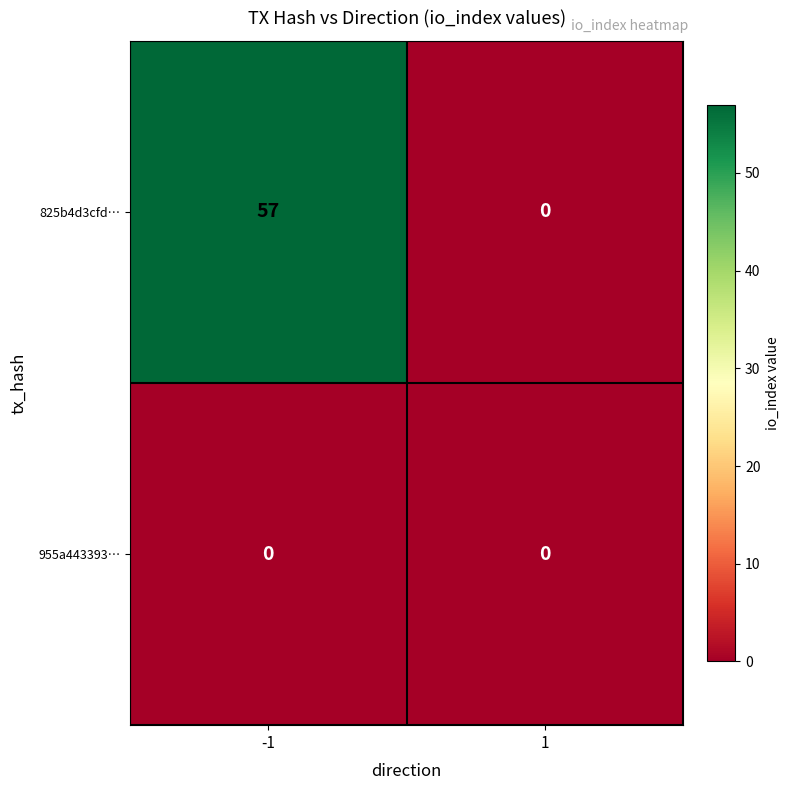

True or false: 825b4d3cfd… has a value of 18 at 1.

False